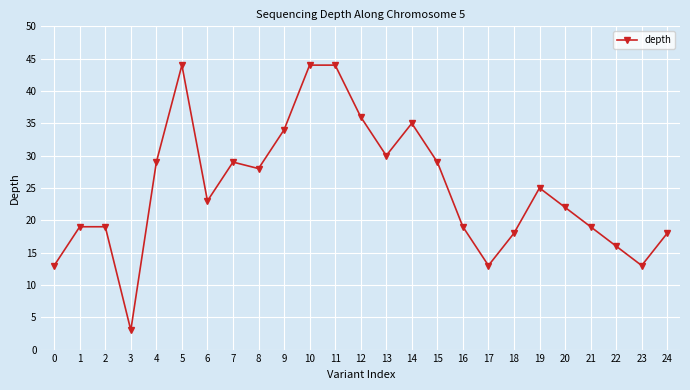

What is the sum of all values?

622